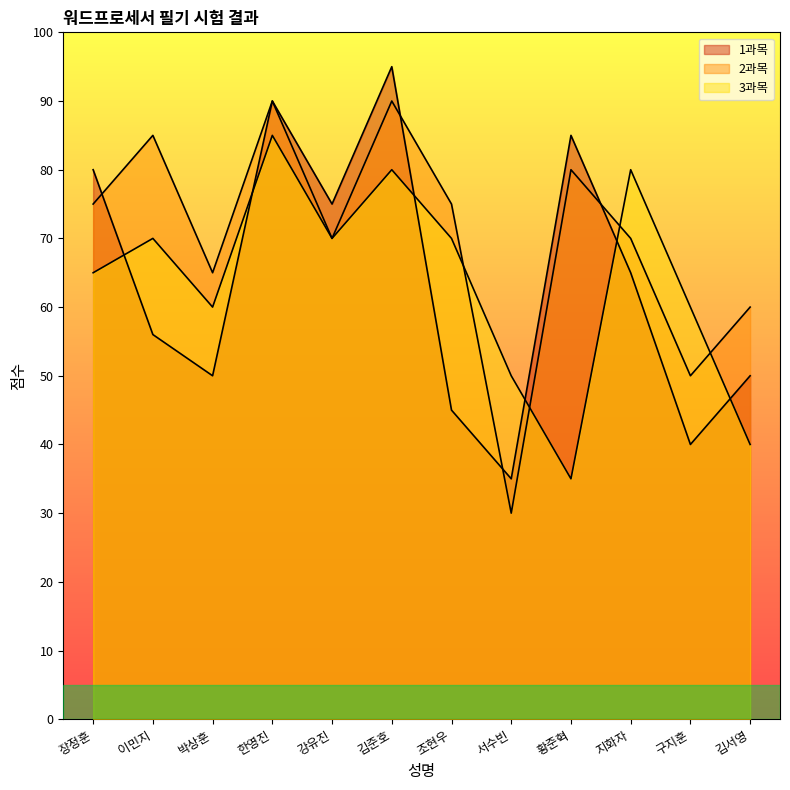

What are all the series names shown in the legend?

1과목, 2과목, 3과목